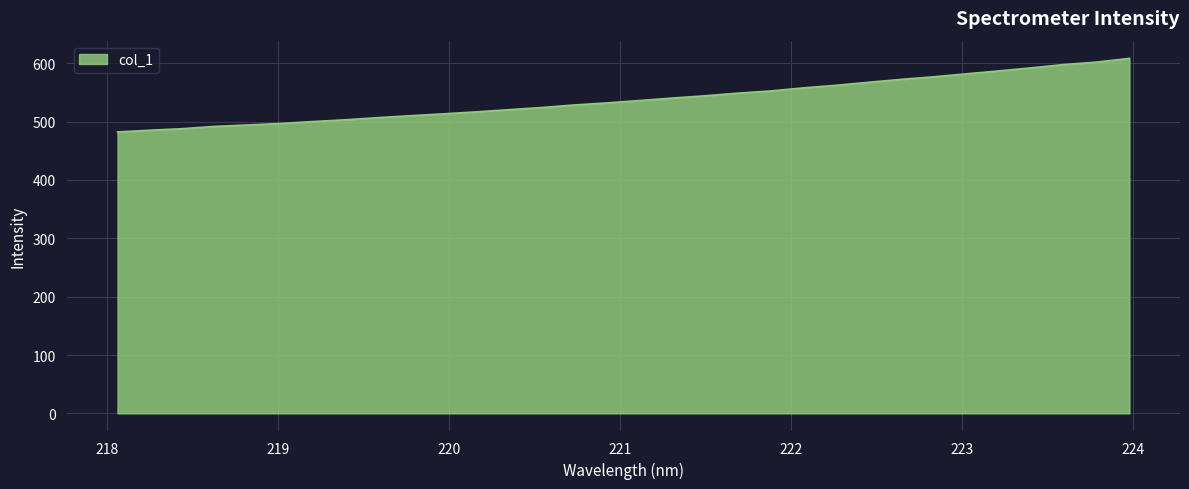

What is the maximum value shown in the chart?

608.2